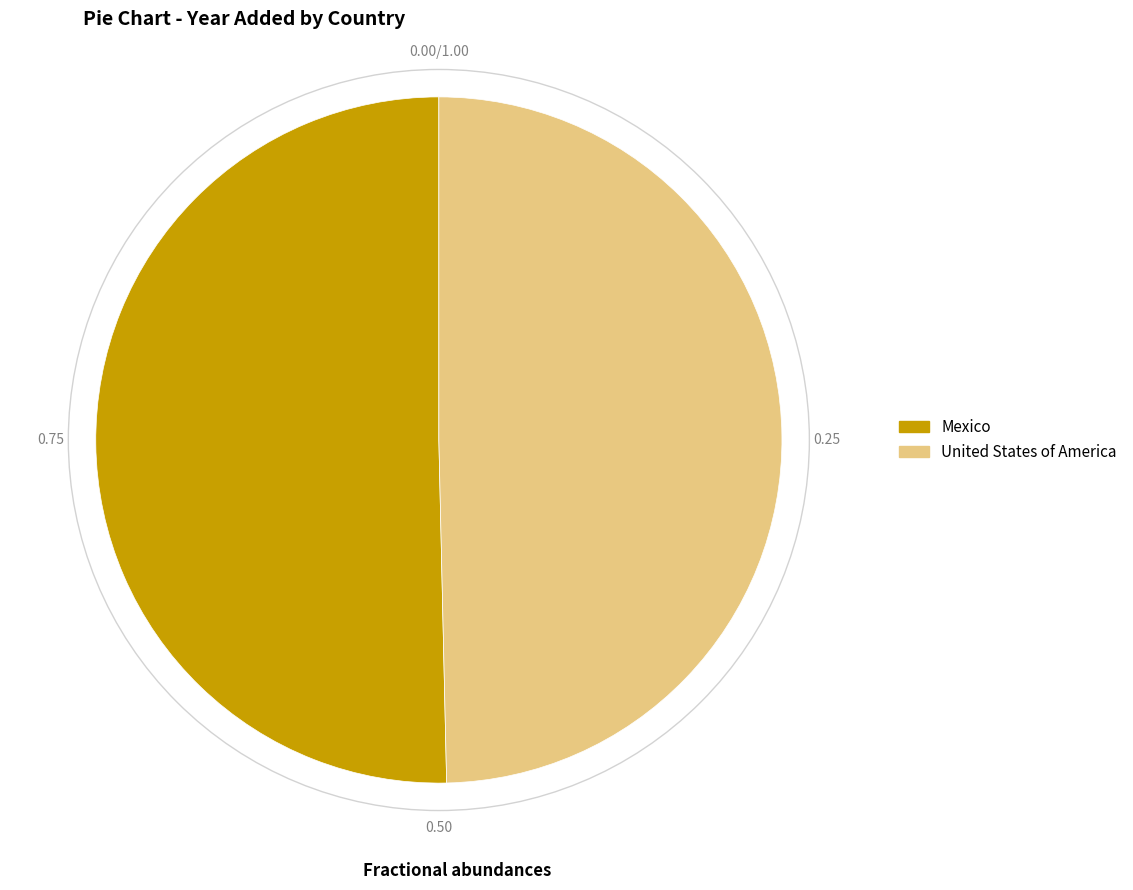

Rank the categories by value from lowest to highest.

United States of America, Mexico